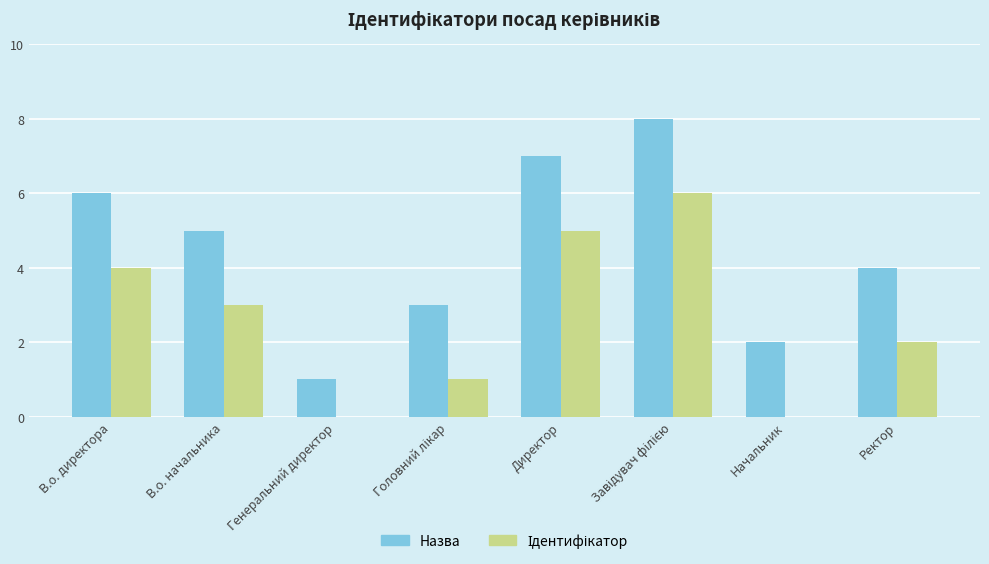

The value of Назва at В.о. начальника is 5. True or false?

True